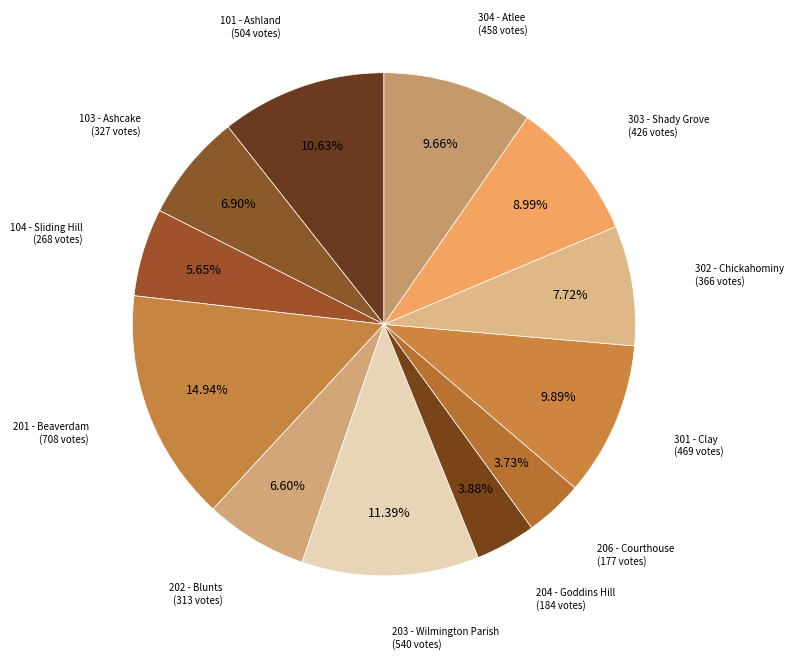

How many slices are in this pie chart?

12